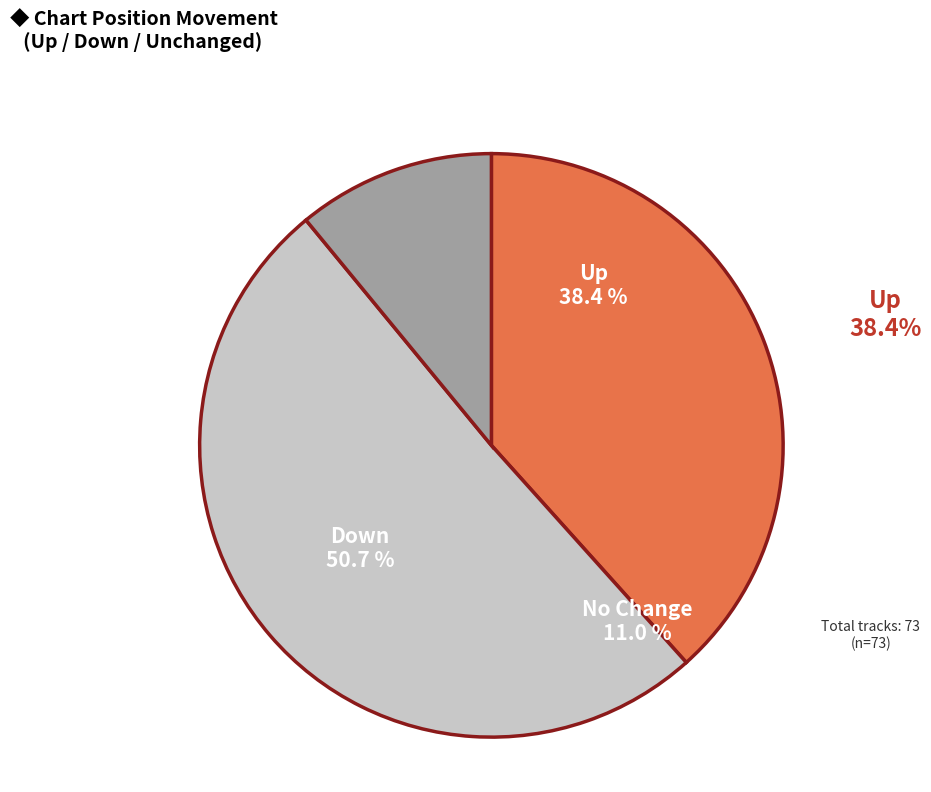

Is it true that up is 45% of the pie?

False